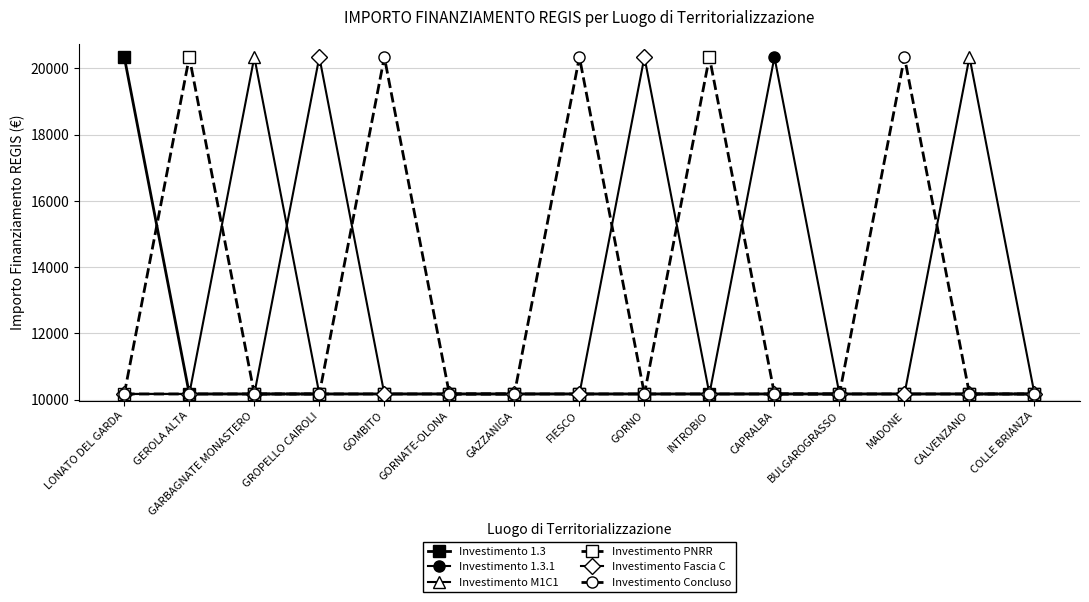

Is it true that Investimento 1.3.1 equals 10172 at INTROBIO?

True